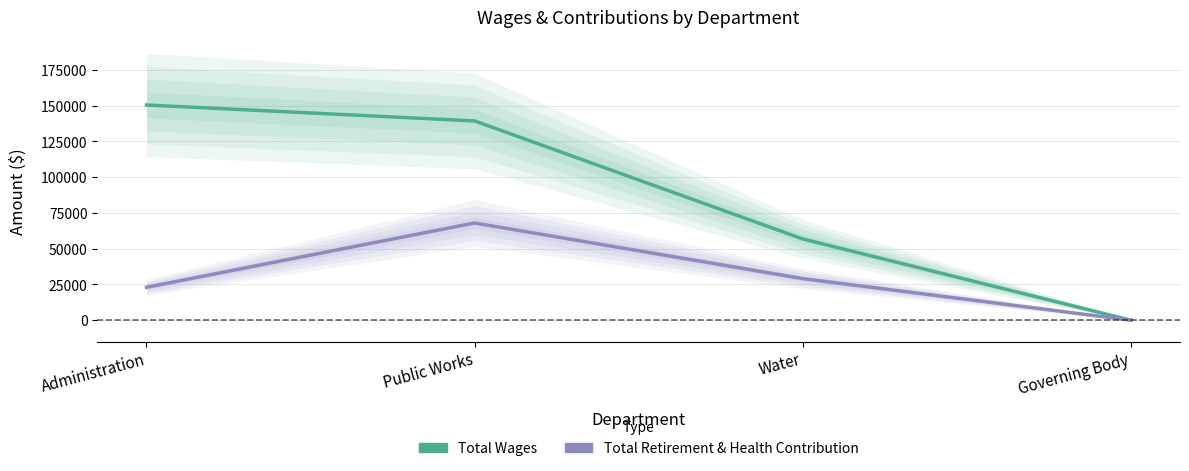

What is the difference between the highest and lowest values at Administration?

127408